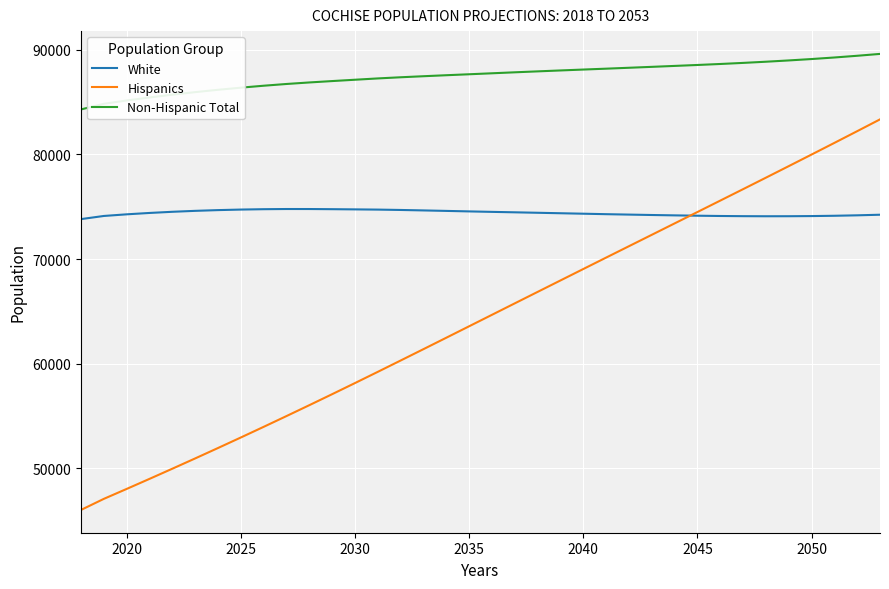

What is the minimum value for Hispanics?

46014.9